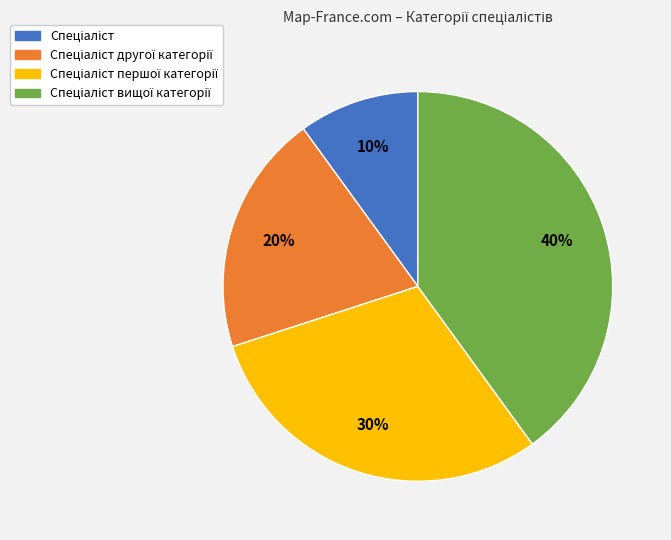

To the nearest percent, what is the difference between the largest and smallest slice percentages?

30%